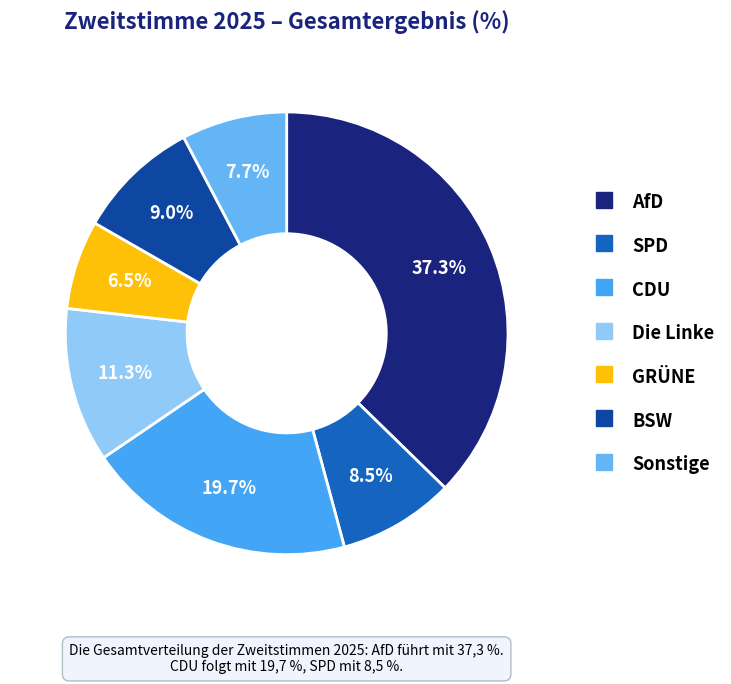

To the nearest percent, what percentage of the pie is CDU?

20%